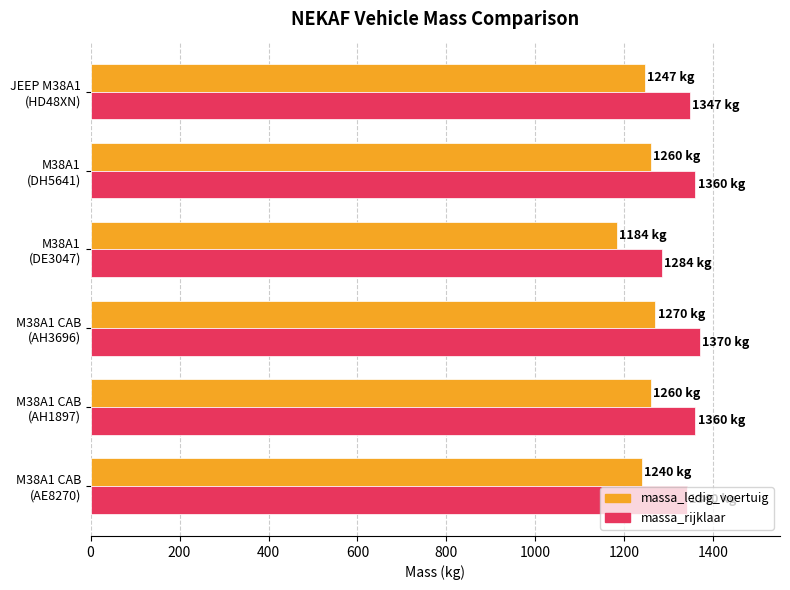

Count the number of data series in this chart.

2